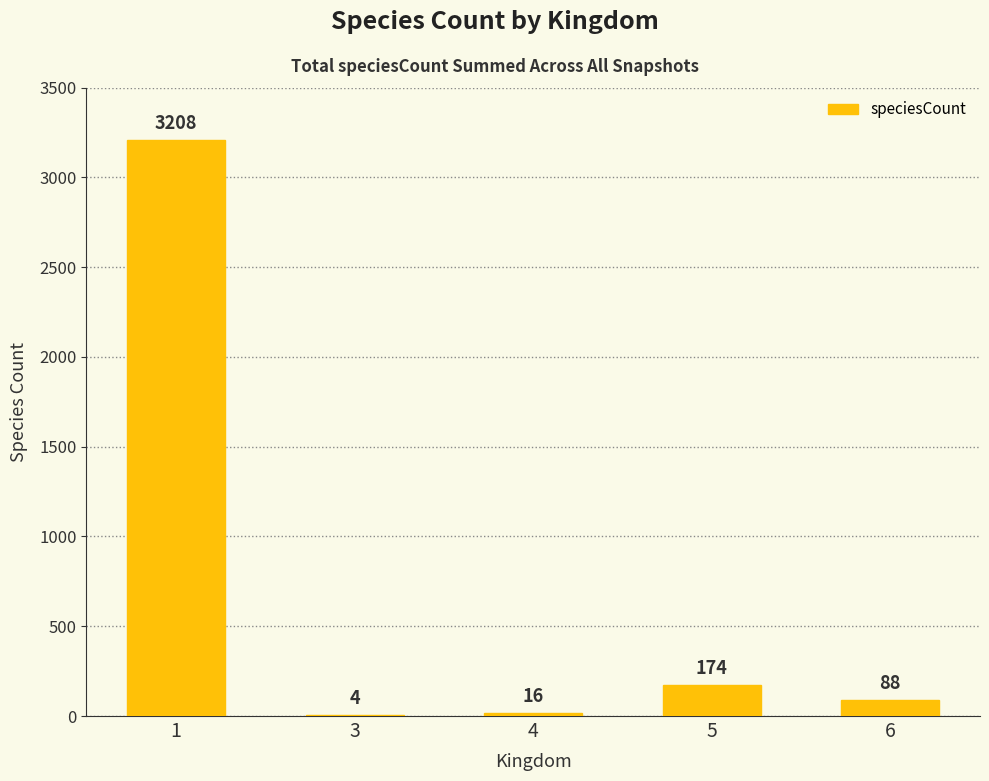

Reading left to right, list all the values displayed in this chart.

3208	4	16	174	88